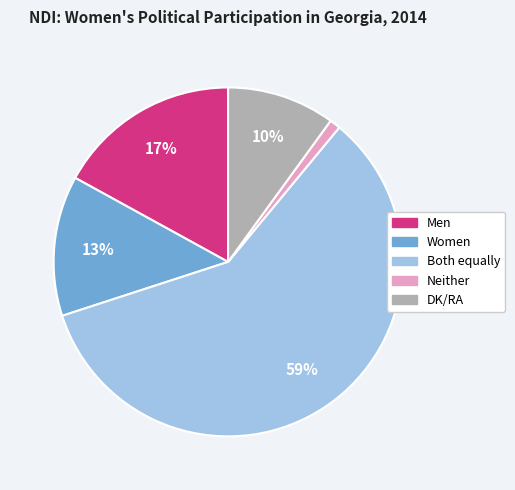

What is the majority slice?

Both equally